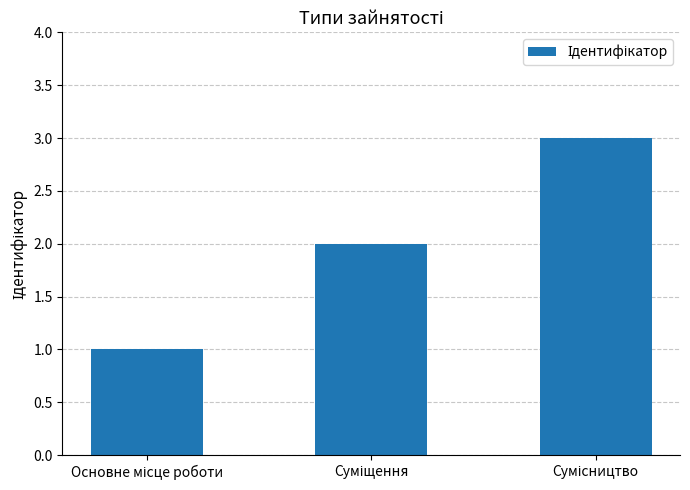

What is the sum of all values?

6